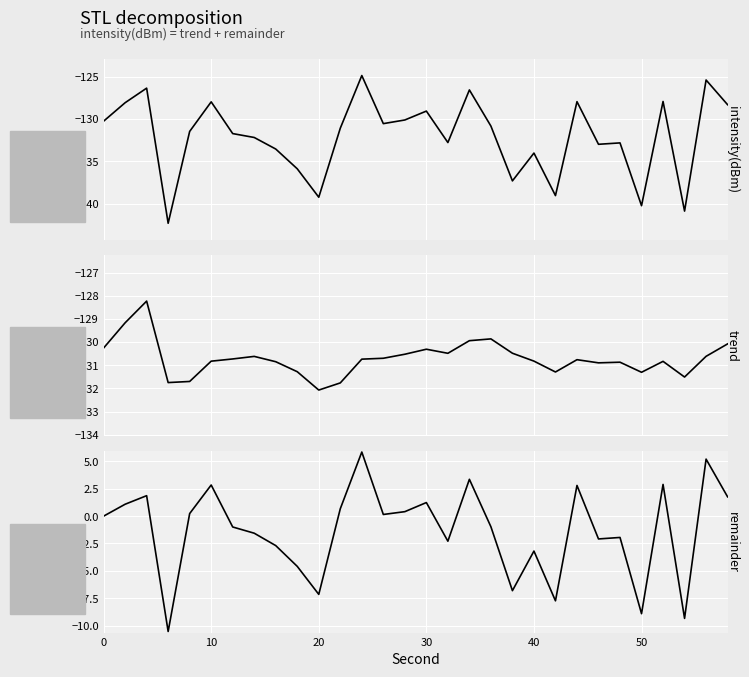

Reading left to right, transcribe all the data shown in this chart.

intensity(dBm): -130.3	-128.1	-126.4	-142.3	-131.5	-128.0	-131.7	-132.2	-133.5	-135.9	-139.2	-131.1	-124.9	-130.5	-130.1	-129.1	-132.8	-126.6	-130.8	-137.3	-134.0	-139.0	-128.0	-133.0	-132.8	-140.2	-127.9	-140.9	-125.4	-128.3
trend: -130.3	-129.2	-128.2	-131.7	-131.7	-130.8	-130.7	-130.6	-130.8	-131.3	-132.1	-131.8	-130.7	-130.7	-130.5	-130.3	-130.5	-129.9	-129.9	-130.5	-130.8	-131.3	-130.8	-130.9	-130.9	-131.3	-130.8	-131.5	-130.6	-130.1
remainder: 0.0	1.1	1.9	-10.5	0.2	2.8	-1.0	-1.6	-2.7	-4.6	-7.2	0.7	5.9	0.2	0.4	1.2	-2.3	3.4	-1.0	-6.8	-3.2	-7.7	2.8	-2.1	-1.9	-8.9	2.9	-9.3	5.2	1.8